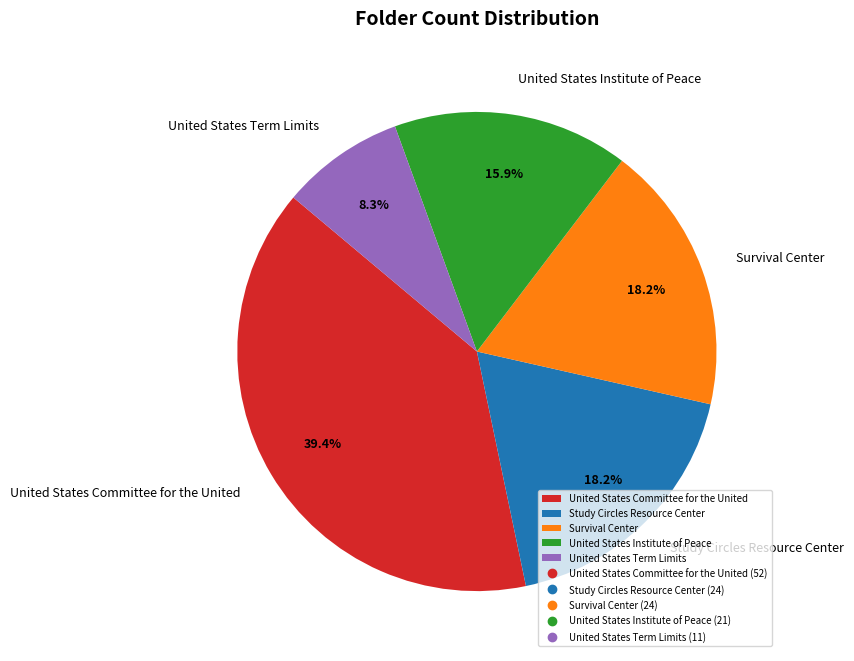

What percentage is the United States Term Limits slice, to the nearest percent?

8%